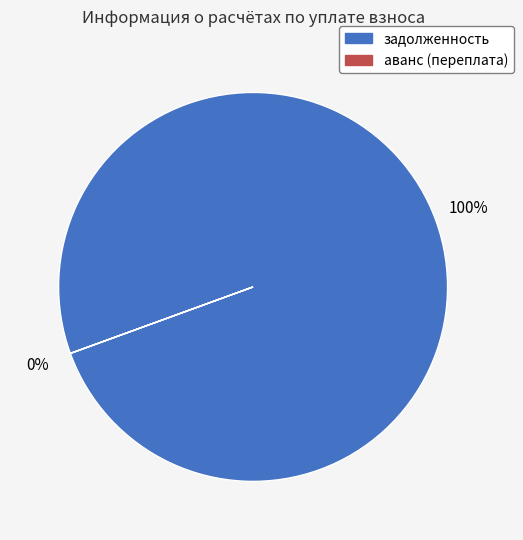

Which series has the widest spread of values?

задолженность